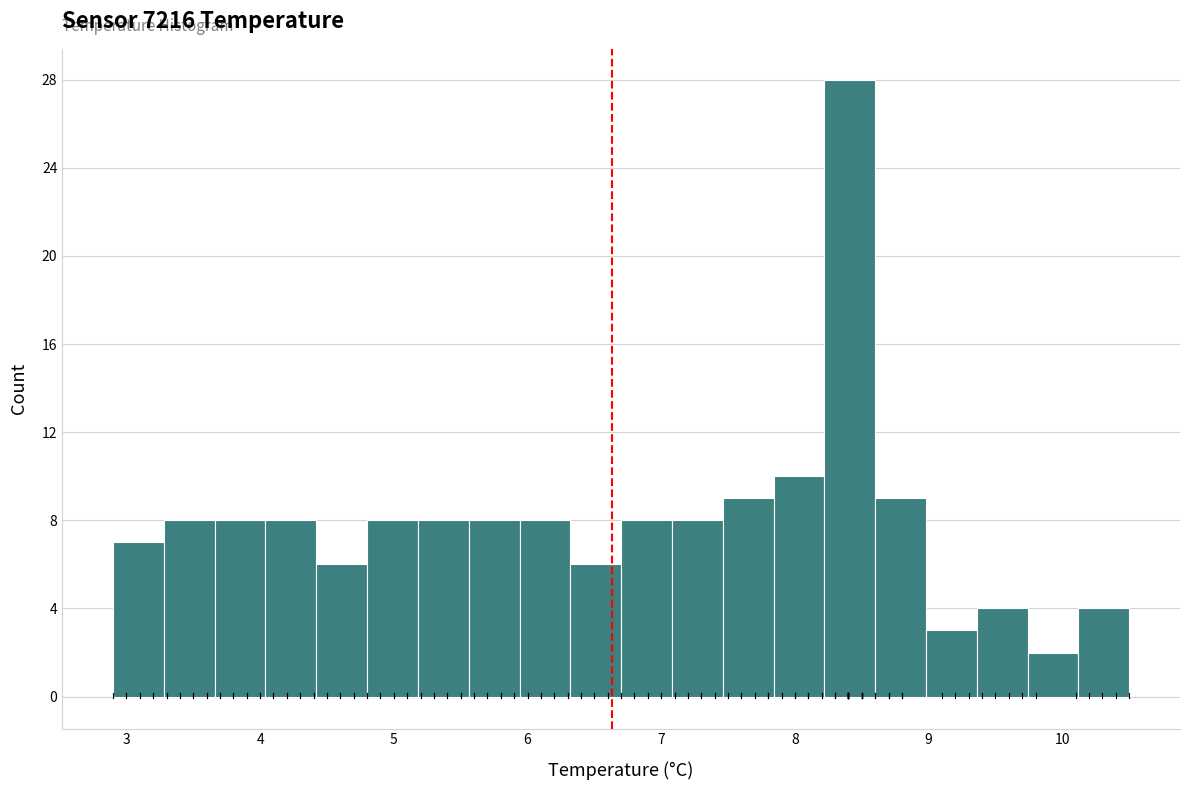

Around what value on the x-axis is the tallest bar? Give the approximate position of its centre, as read against the axis.

8.4